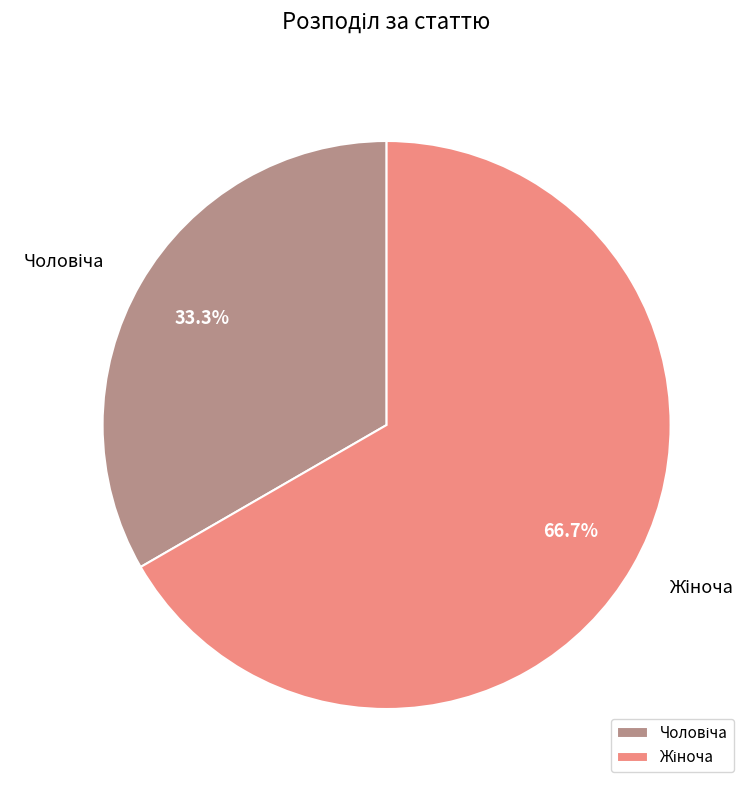

Is there any slice that represents more than half of the pie?

Yes